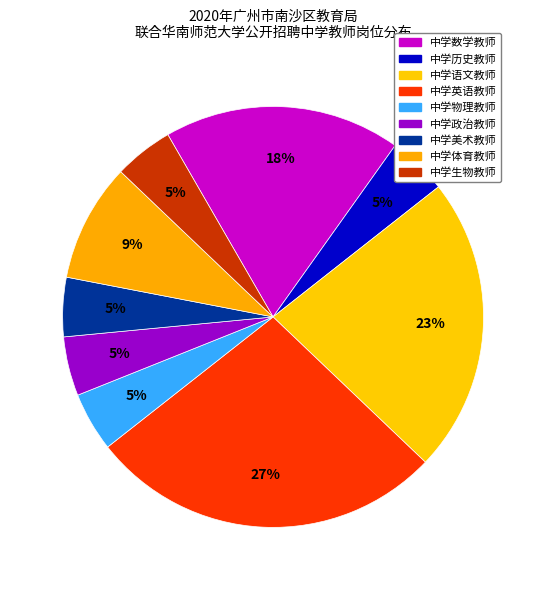

Rank the categories by value from highest to lowest.

中学英语教师, 中学语文教师, 中学数学教师, 中学体育教师, 中学历史教师, 中学物理教师, 中学政治教师, 中学美术教师, 中学生物教师